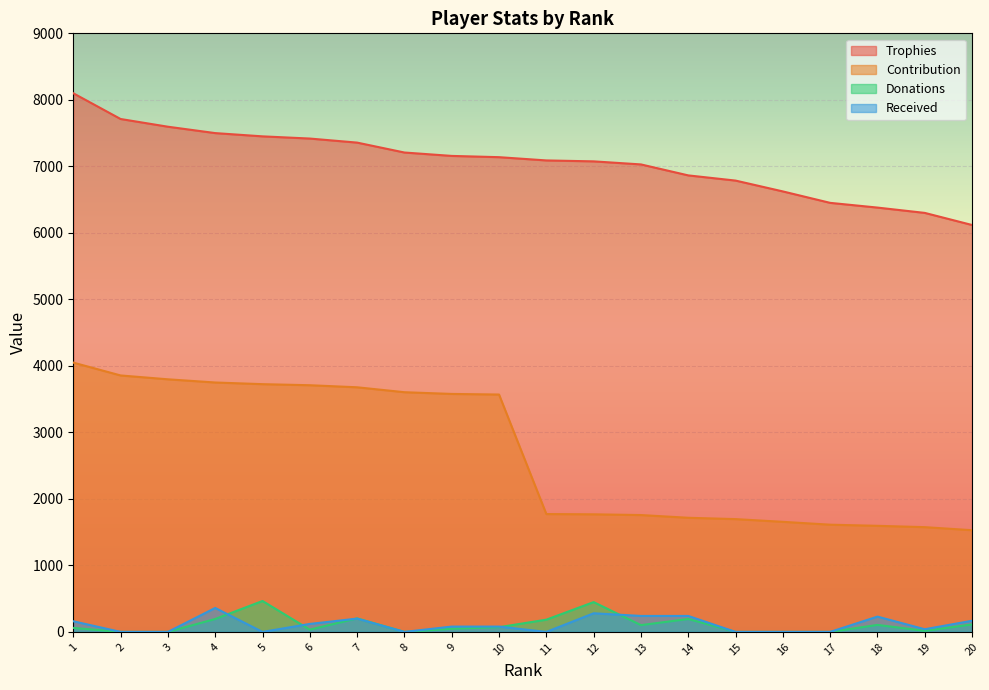

At which label does Trophies first exceed 7138?

1